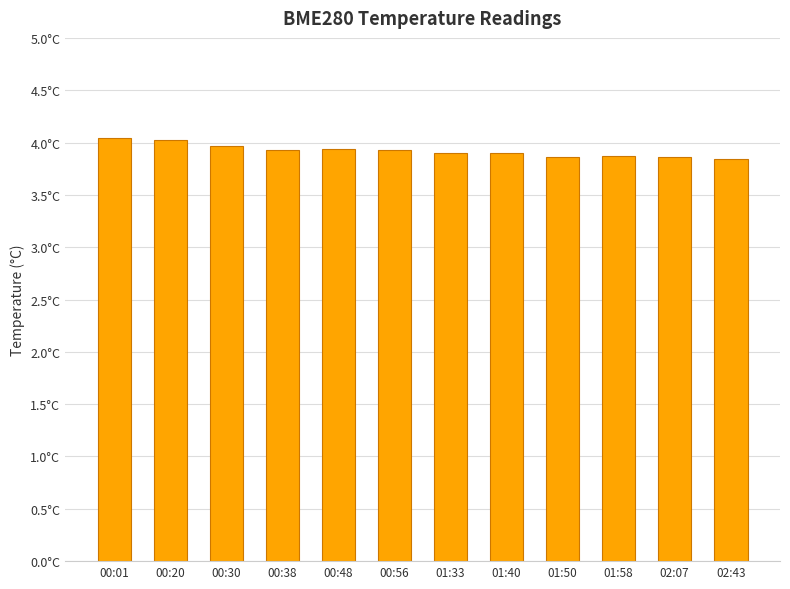

Rank the categories by value from lowest to highest.

02:43, 01:50, 02:07, 01:58, 01:33, 01:40, 00:38, 00:56, 00:48, 00:30, 00:20, 00:01